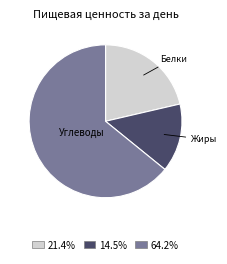

Does any single category account for the majority?

Yes